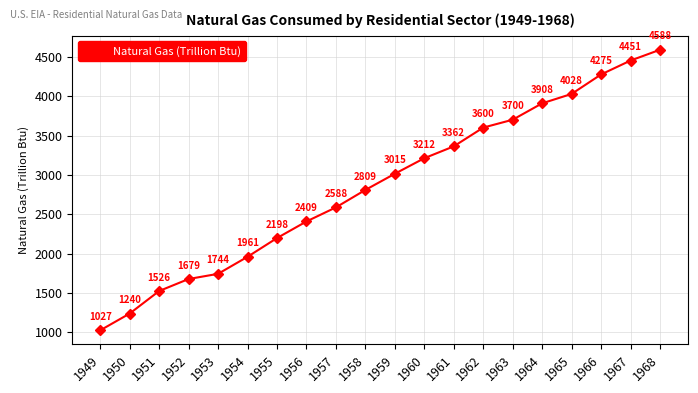

What is the sum of all values?

57321.9